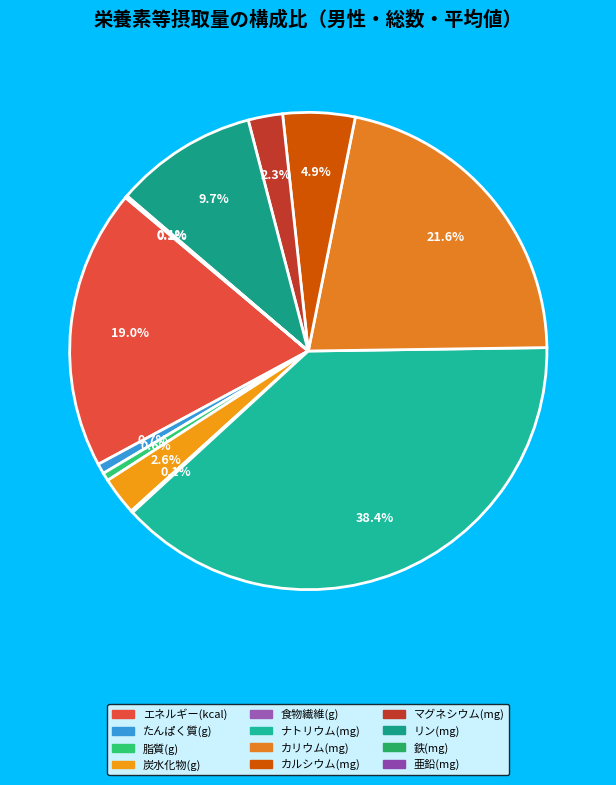

Does マグネシウム account for over 50% of the chart?

No